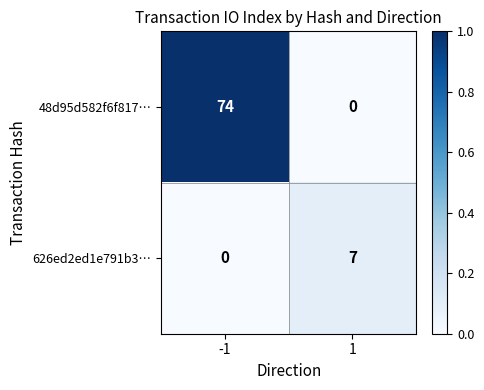

What is the sum of the 626ed2ed1e791b3… values at 1 and -1?

7